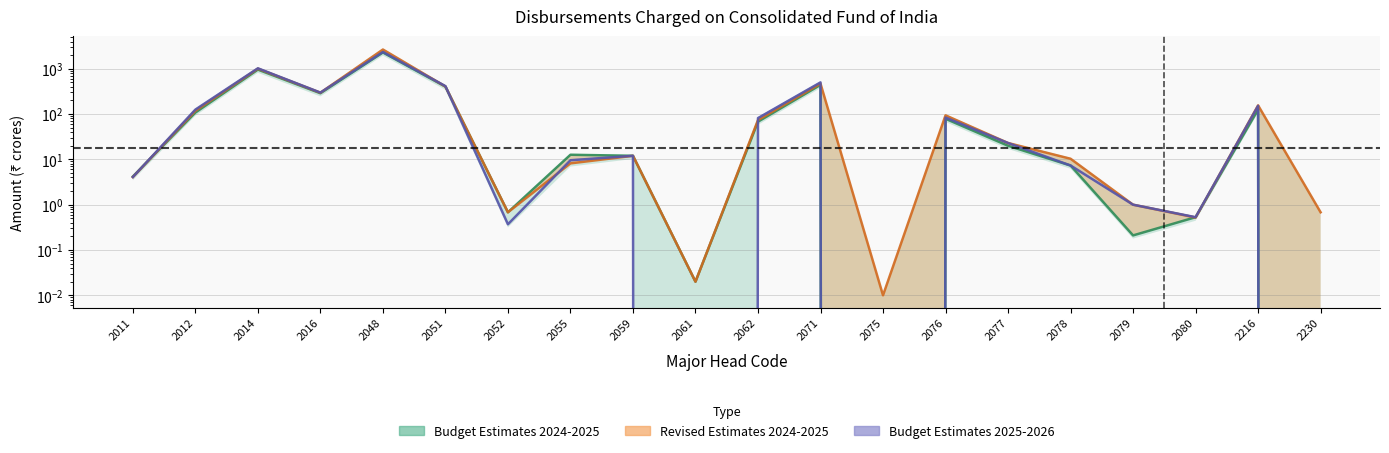

List the series in order of their peak value, highest first.

Revised Estimates 2024-2025, Budget Estimates 2025-2026, Budget Estimates 2024-2025